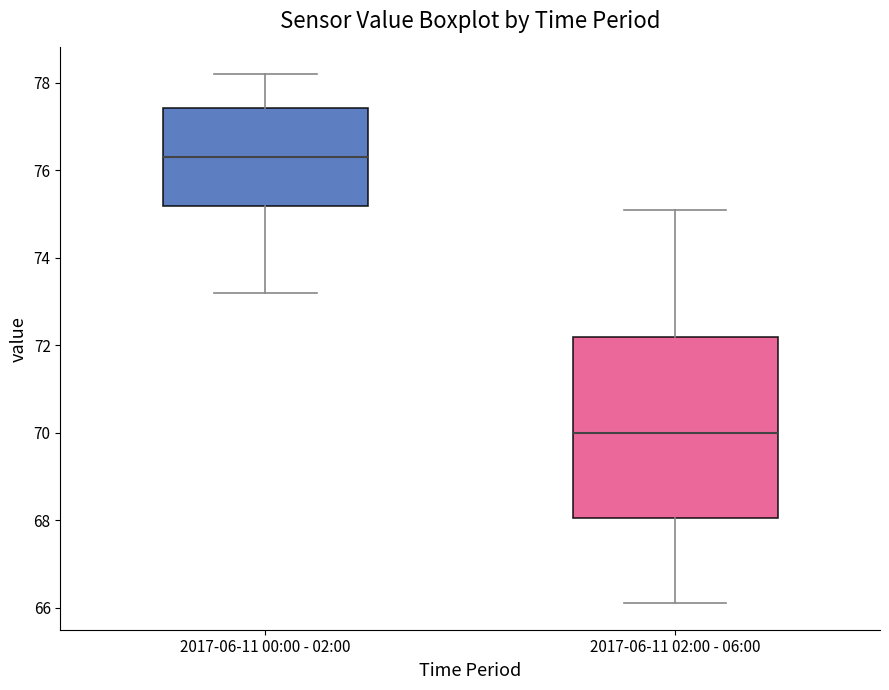

Which box's median line is the highest?

2017-06-11 00:00 - 02:00